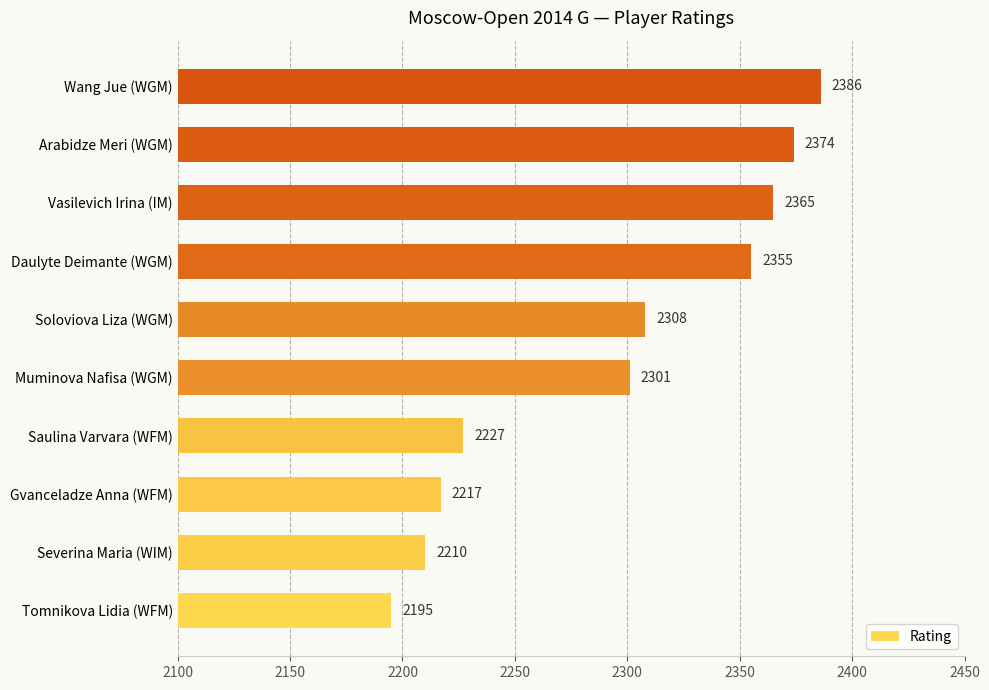

What is the average value?

2294